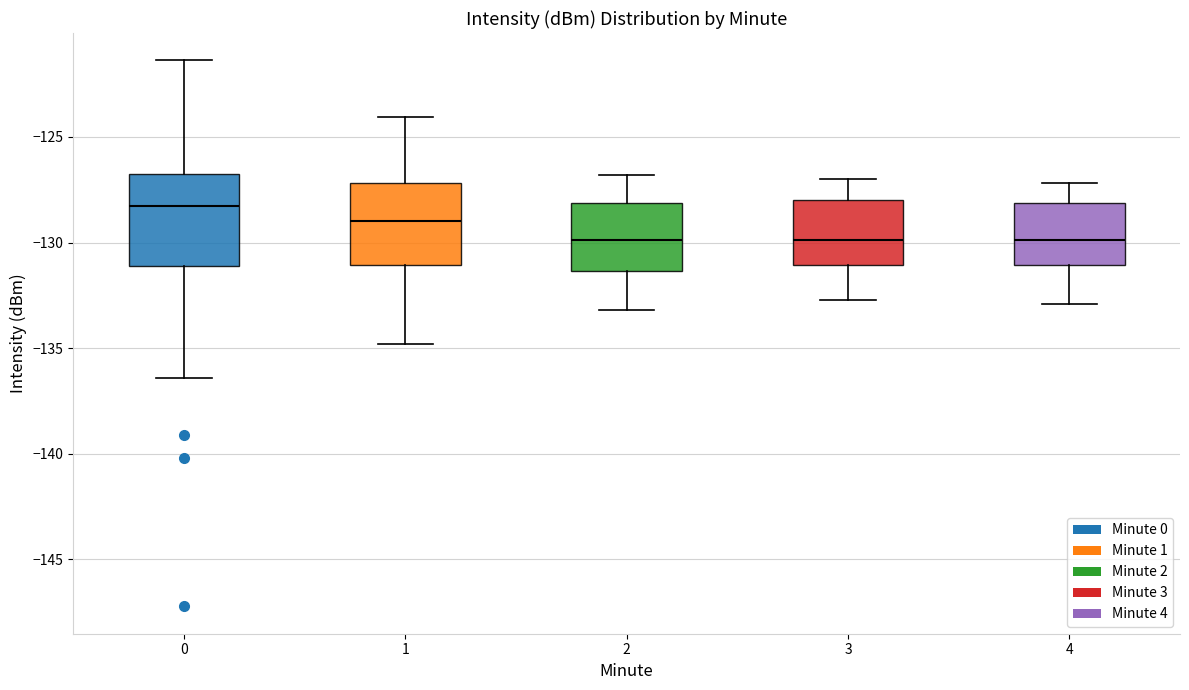

Reading left to right, read every box against the y-axis: the position of its median line, the range the box covers, and the ends of its whiskers. The values are not printed on the chart, so give them approximately, as read against the axis.

0: median -128.5, box -131.0 to -127.0, whiskers -136.5 to -121.5
1: median -129.0, box -131.0 to -127.0, whiskers -135.0 to -124.0
2: median -130.0, box -131.5 to -128.0, whiskers -133.0 to -127.0
3: median -130.0, box -131.0 to -128.0, whiskers -132.5 to -127.0
4: median -130.0, box -131.0 to -128.0, whiskers -133.0 to -127.0